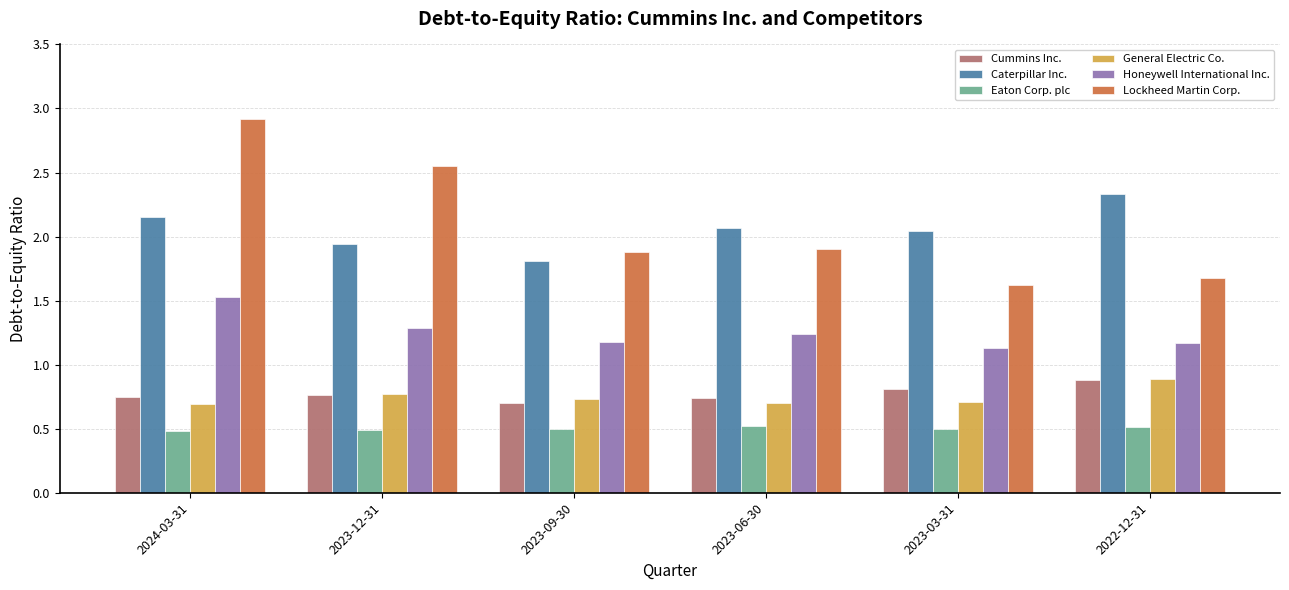

The General Electric Co. series shows 0.8 at 2023-12-31. True or false?

True